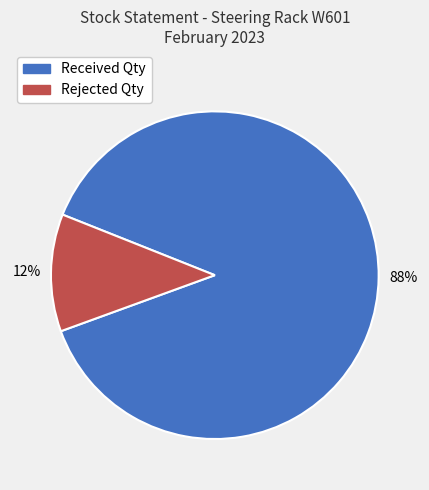

Does Received Qty represent more than half of the total?

Yes